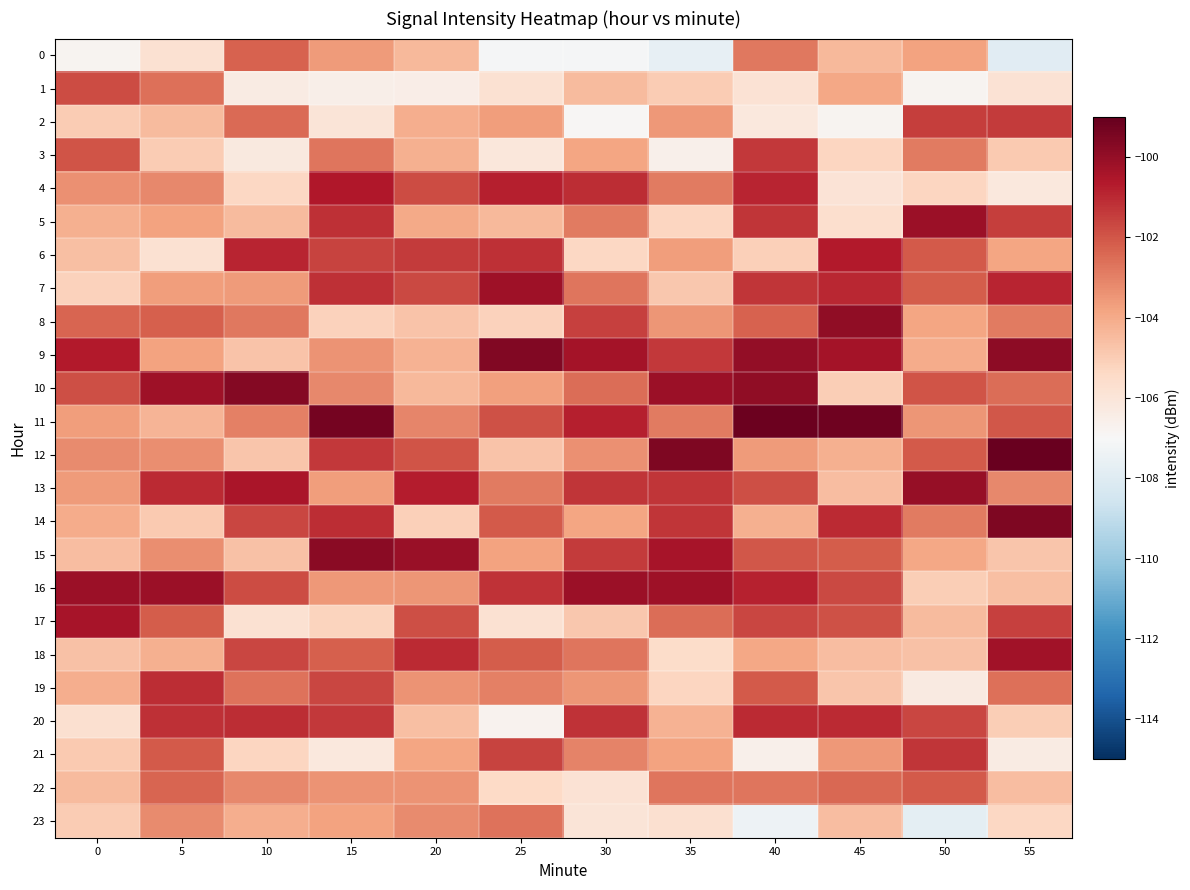

How many data points does each series have?

12